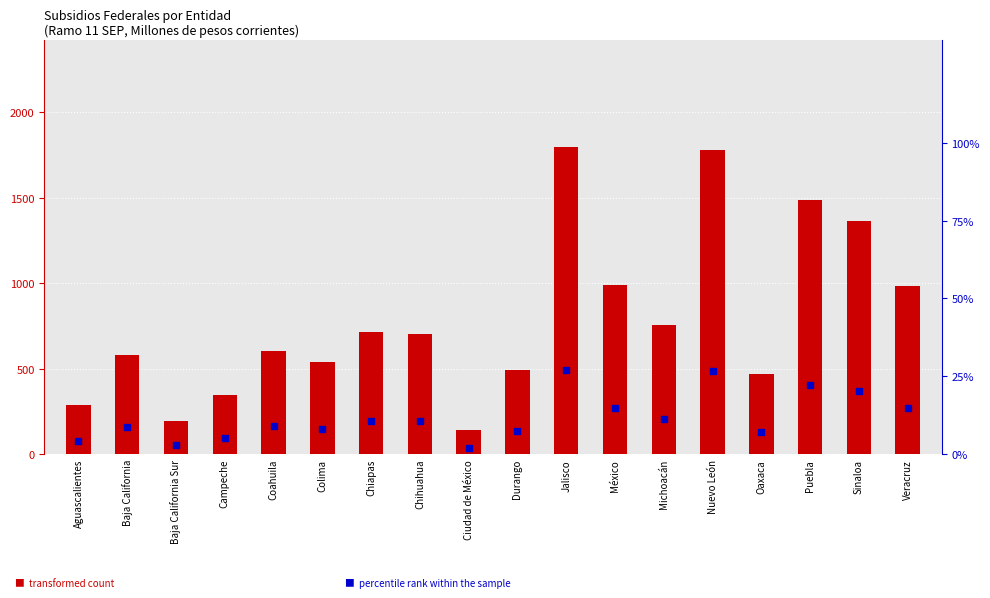

What is the total value across all series at México?

1001.1